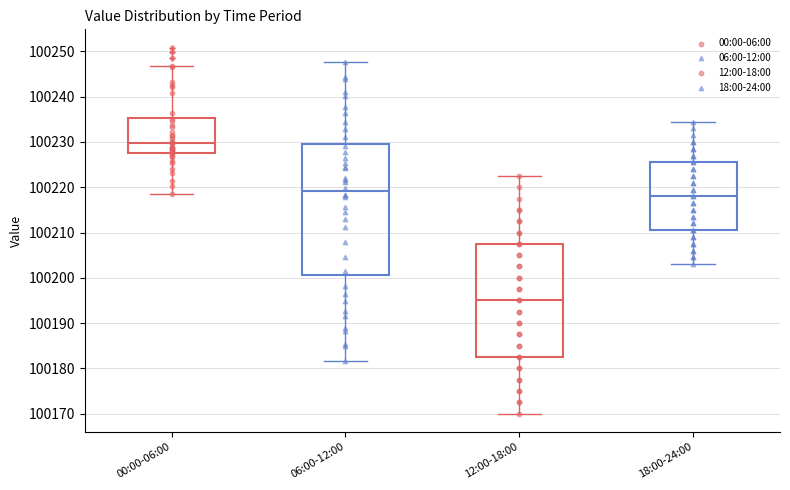

Which box has the highest median line?

00:00-06:00